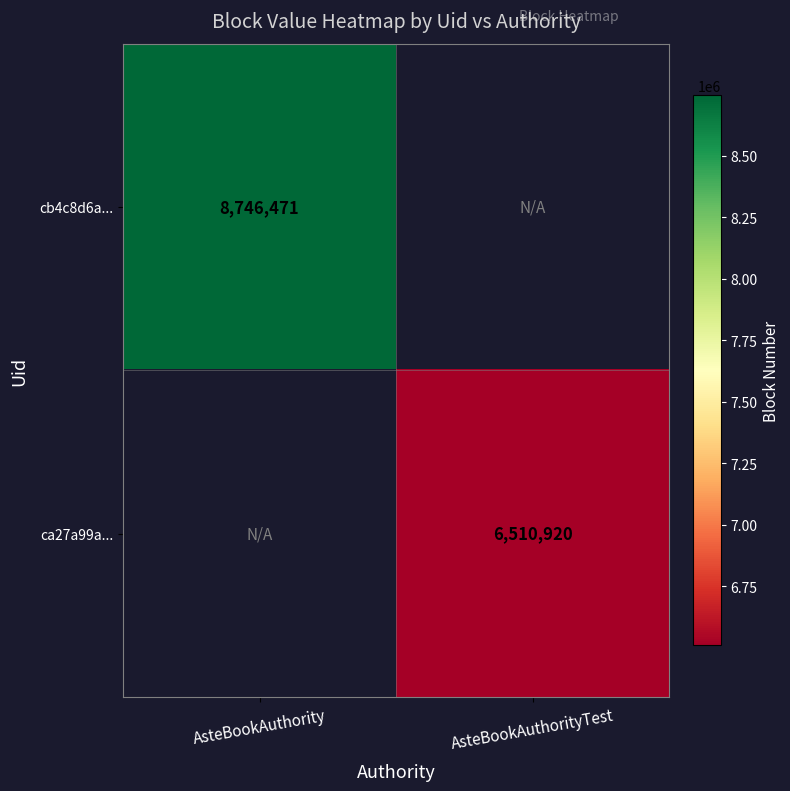

True or false: ca27a99a... has a value of 2667531 at AsteBookAuthorityTest.

False